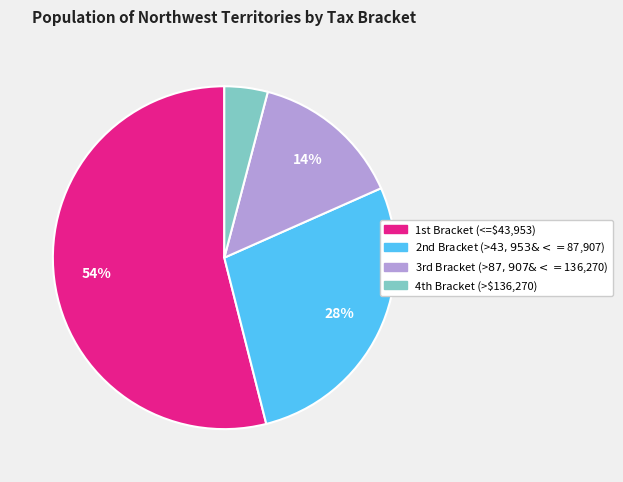

How many segments does this pie chart have?

4